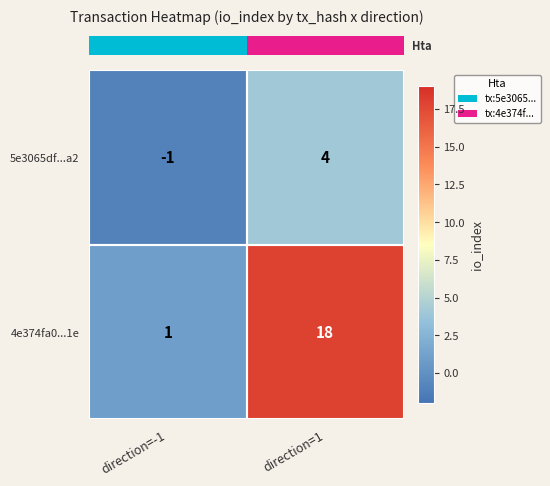

Rank the series at direction=1 from highest to lowest value.

4e374fa0...1e, 5e3065df...a2